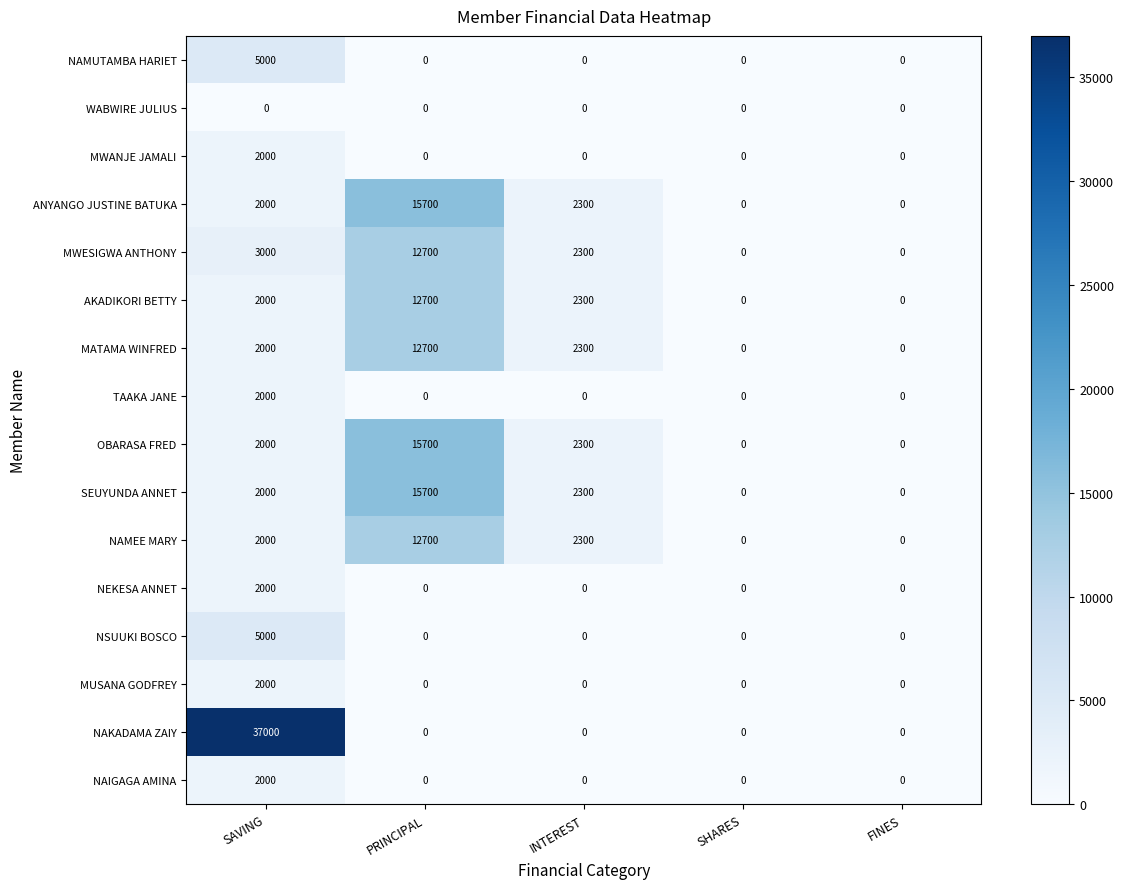

Which series has the largest range (max minus min)?

NAKADAMA ZAIY